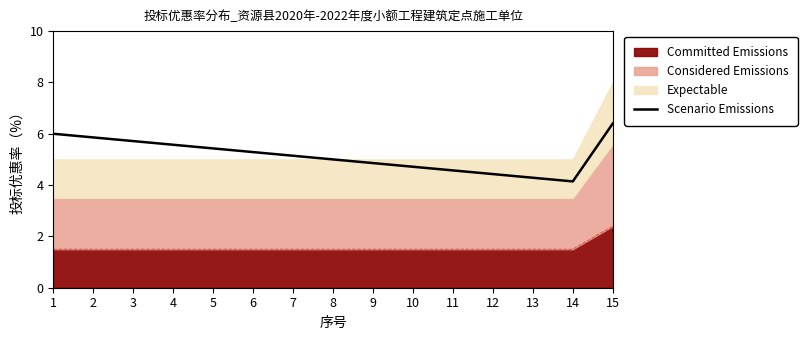

Reading right to left, what are all the values shown in this chart?

6.4	4.1	4.3	4.4	4.6	4.7	4.9	5.0	5.1	5.3	5.4	5.6	5.7	5.9	6.0